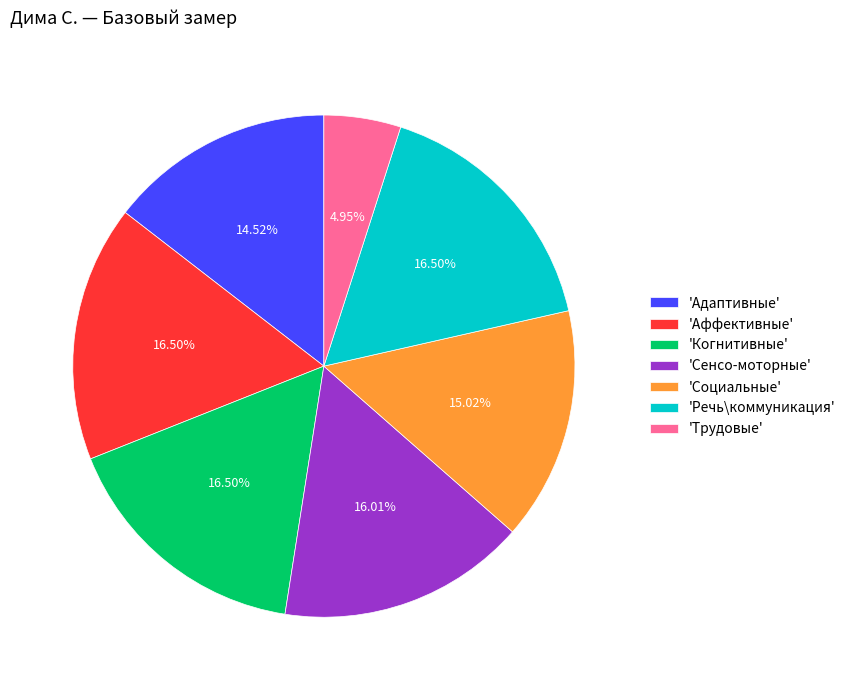

Is the sum of 'Речь\коммуникация' and 'Сенсо-моторные' greater than half?

No